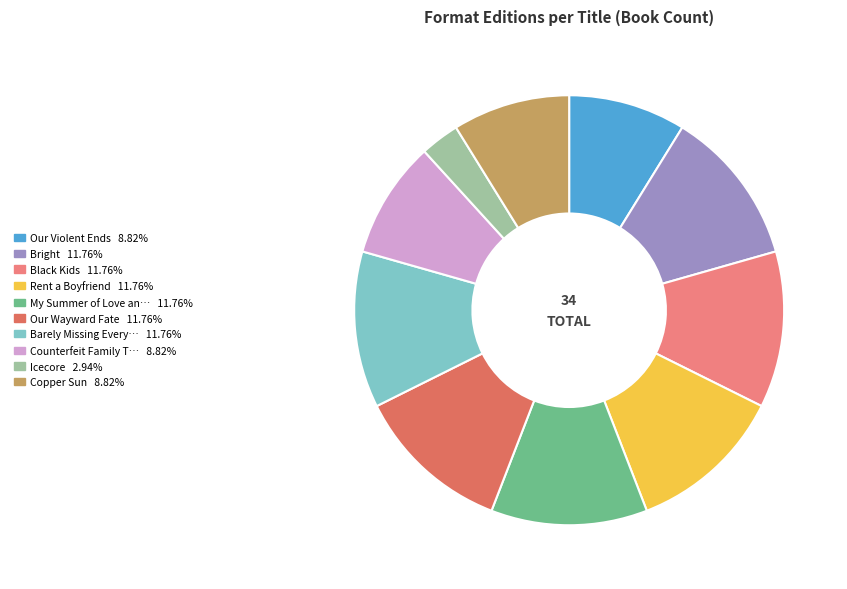

Count the number of slices in the pie.

10